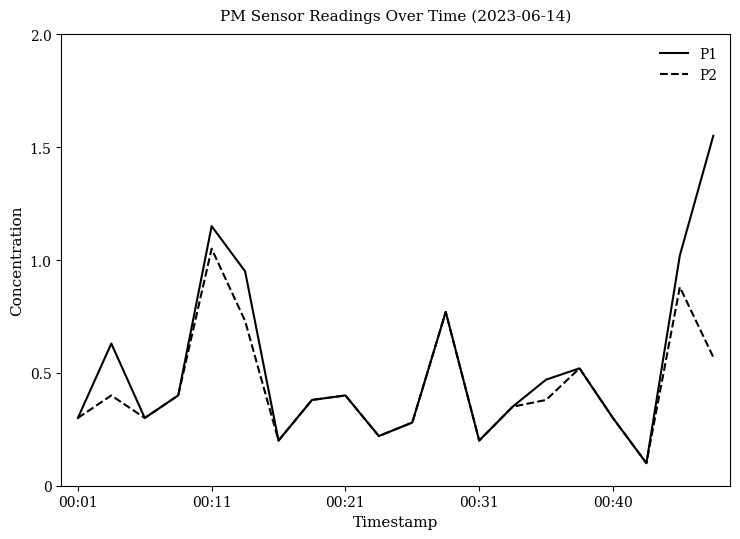

Which series has the largest range (max minus min)?

P1